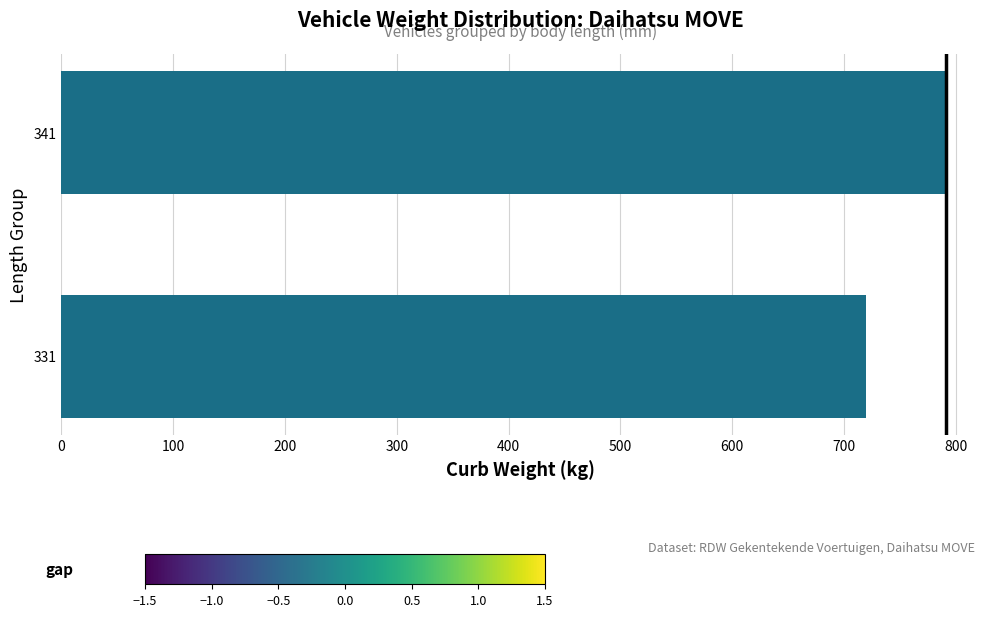

What is the difference between the maximum and minimum values?

71.8